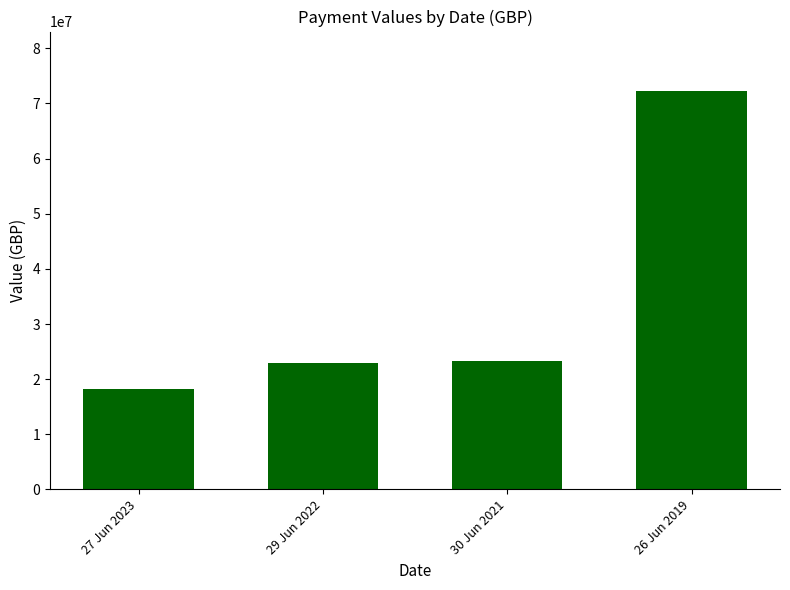

How many categories are shown in the chart?

4